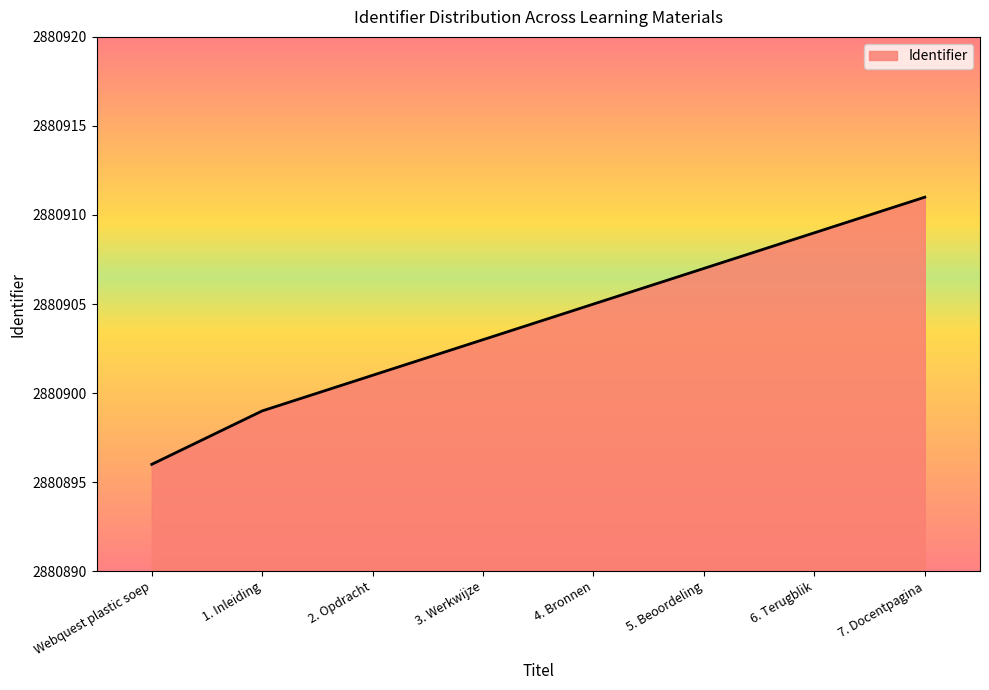

What is the approximate value at 6. Terugblik, to the nearest 5?

2880910